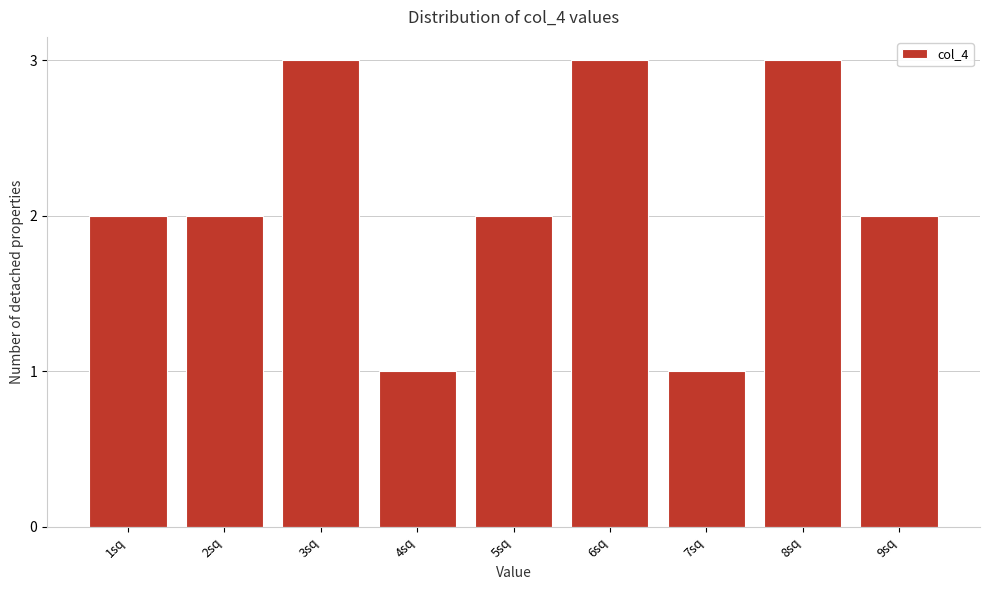

Reading left to right, list all the values displayed in this chart.

1sq=2	2sq=2	3sq=3	4sq=1	5sq=2	6sq=3	7sq=1	8sq=3	9sq=2